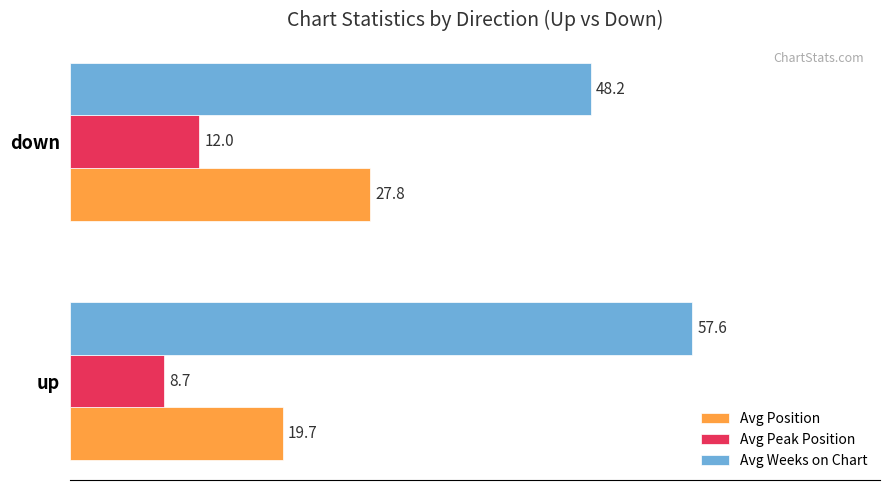

What are all the series names shown in the legend?

Avg Position, Avg Peak Position, Avg Weeks on Chart